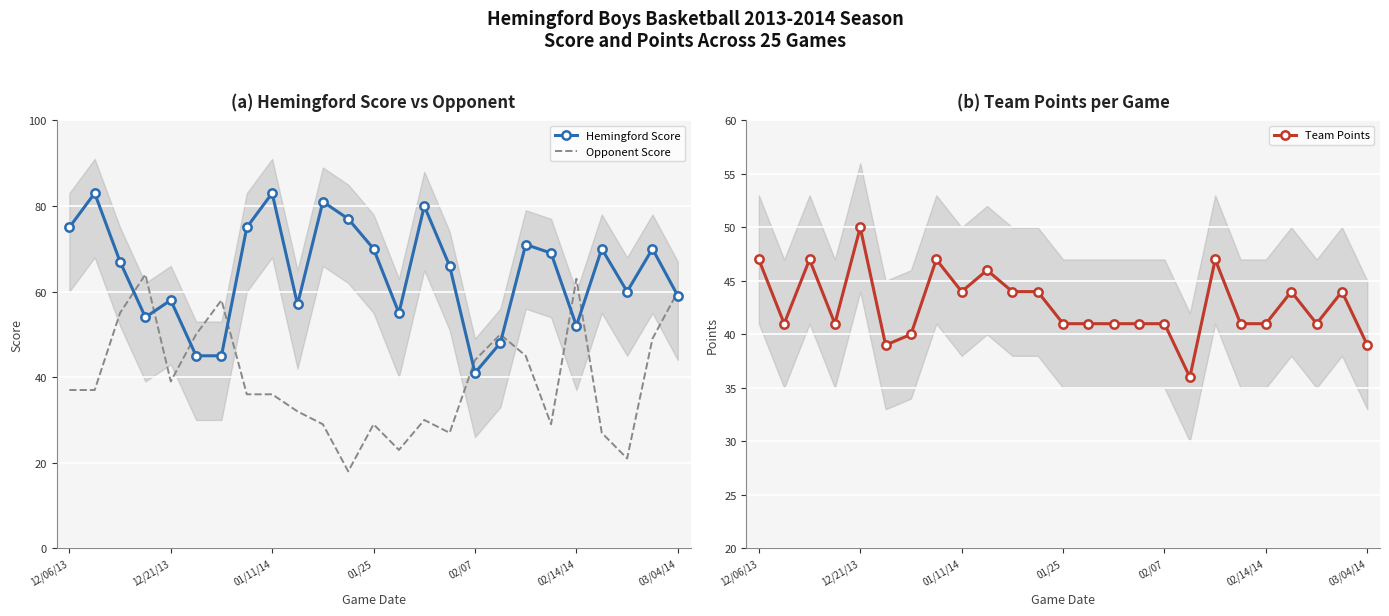

What are all the series names shown in the legend?

Hemingford Score, Opponent Score, Team Points